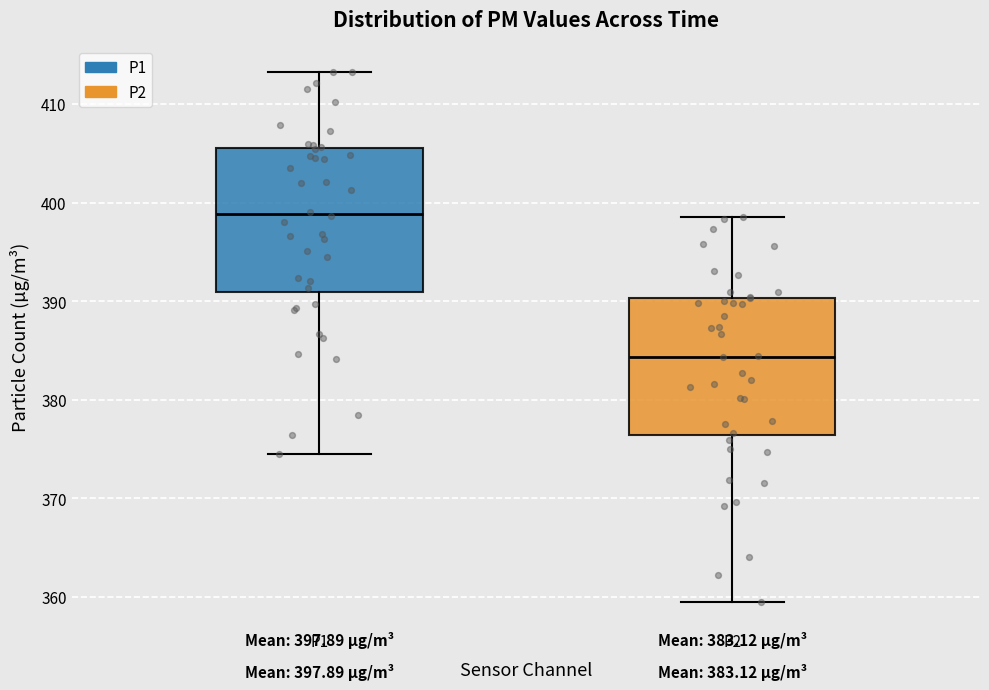

Which box has the highest median line?

P1